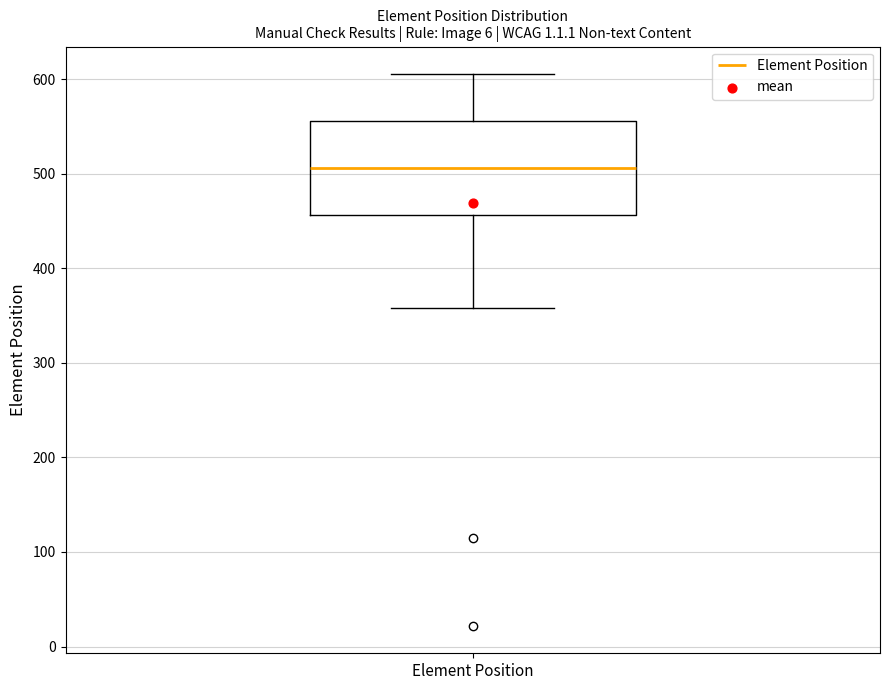

Read this box plot against the y-axis: the position of the median line, the range covered by the box, and the ends of both whiskers. The values are not printed on the chart, so give them approximately, as read against the axis.

median 510, box 460 to 560, whiskers 360 to 610